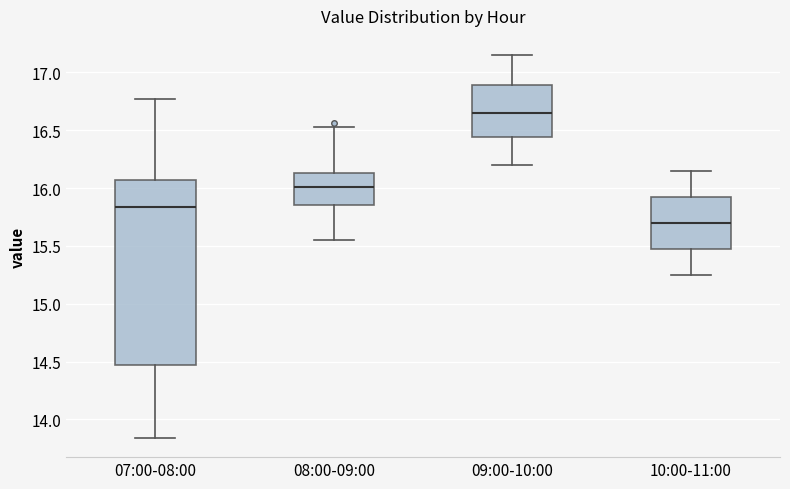

Where does the lower whisker of the box for 07:00-08:00 end on the y-axis? The values are not printed on the chart, so give them approximately, as read against the axis.

13.85